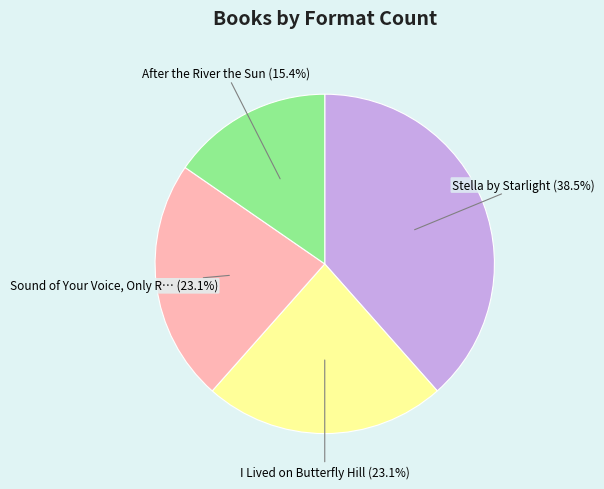

Count the number of slices in the pie.

4